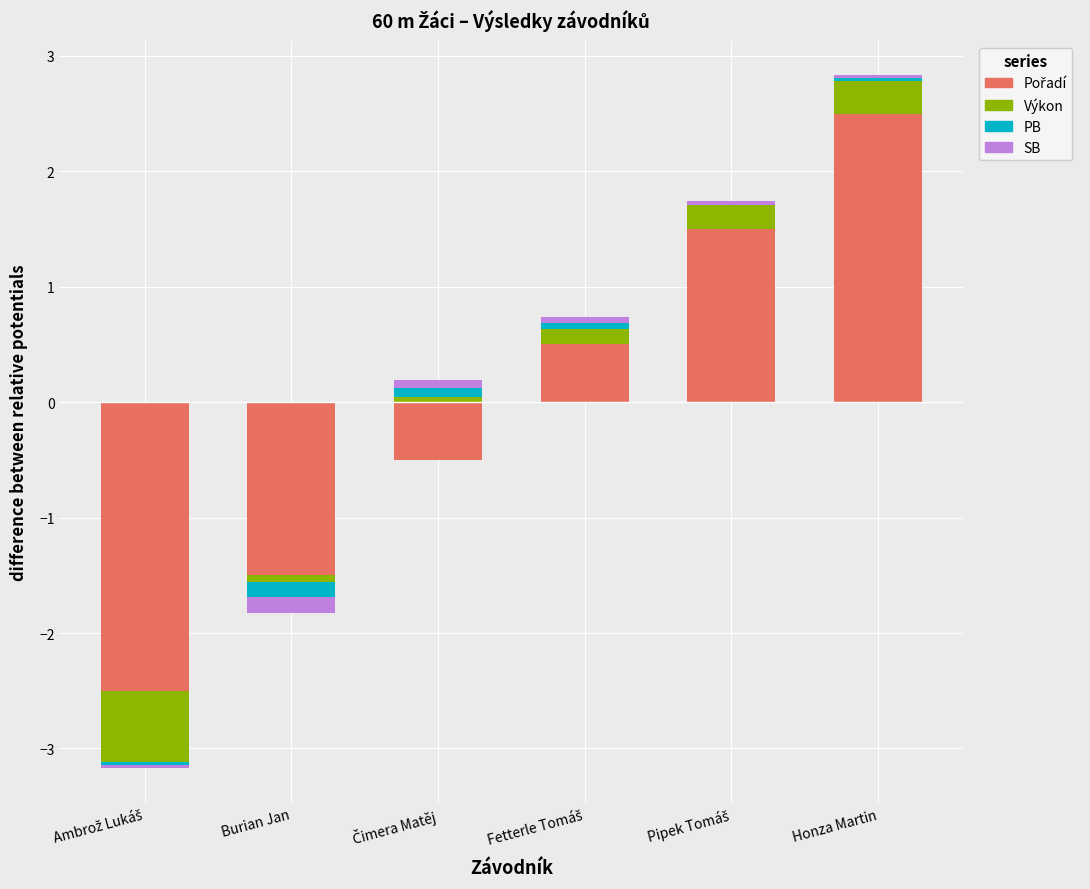

Which has a higher value, Ambrož Lukáš or Burian Jan?

Ambrož Lukáš